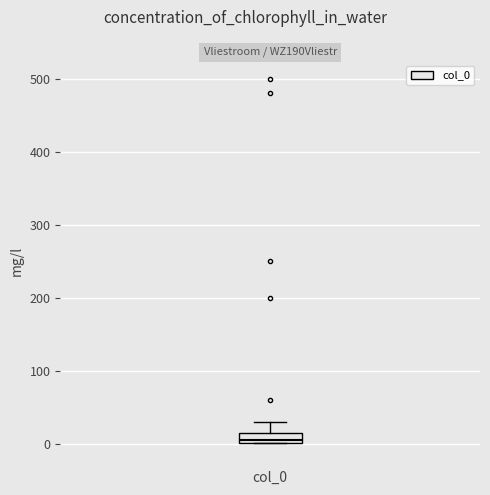

Where is the lower edge of the box for col_0 on the y-axis? The values are not printed on the chart, so give them approximately, as read against the axis.

0